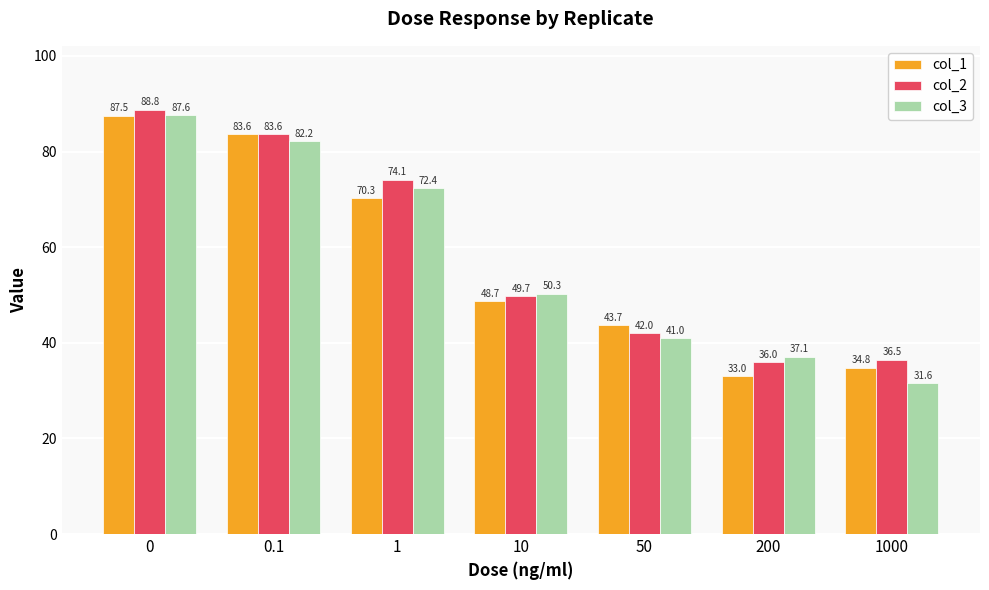

Rank the series by their maximum value, from lowest to highest.

col_1, col_3, col_2